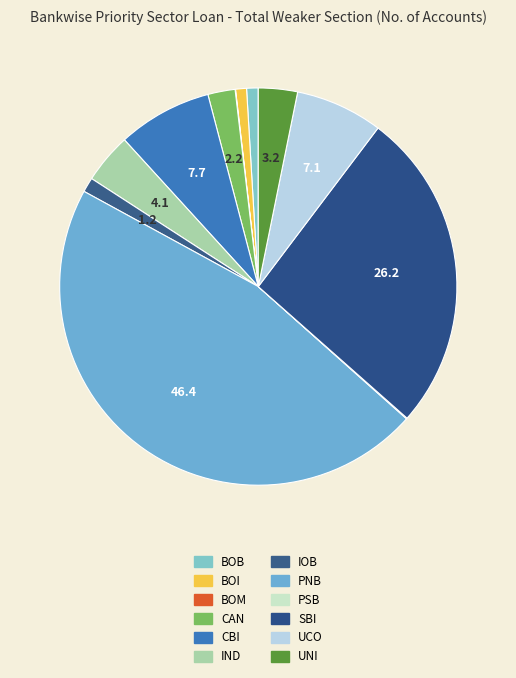

Does IOB represent more than half of the total?

No